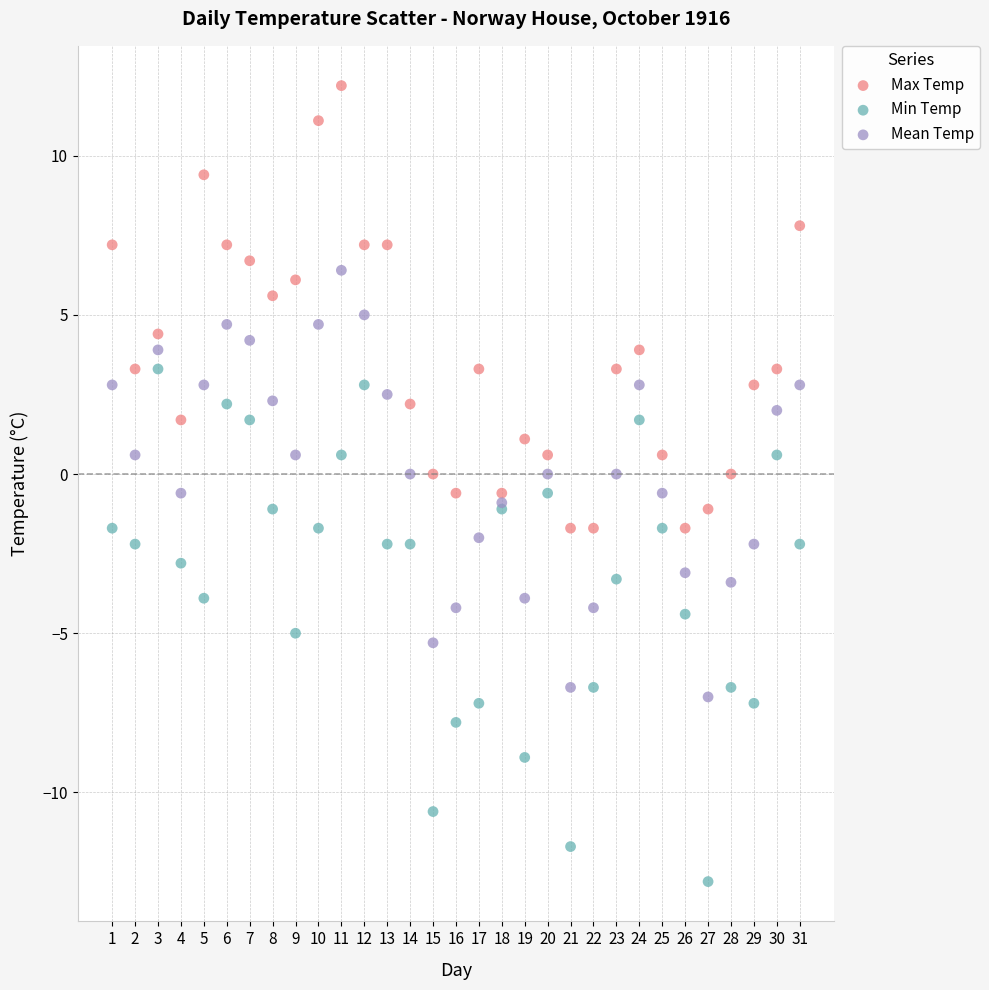

Which series reaches the minimum Y coordinate?

Min Temp